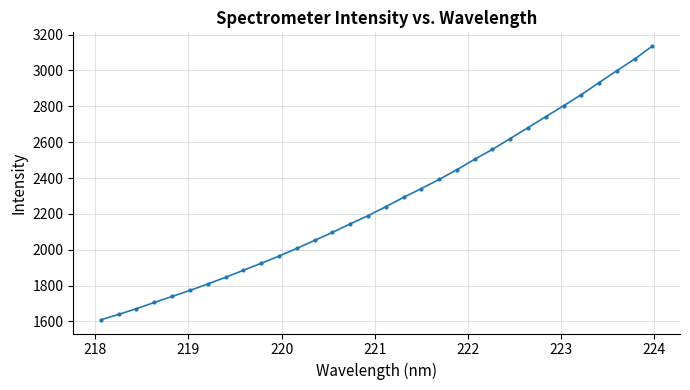

True or false: the data has more than 2 interior local peaks.

False